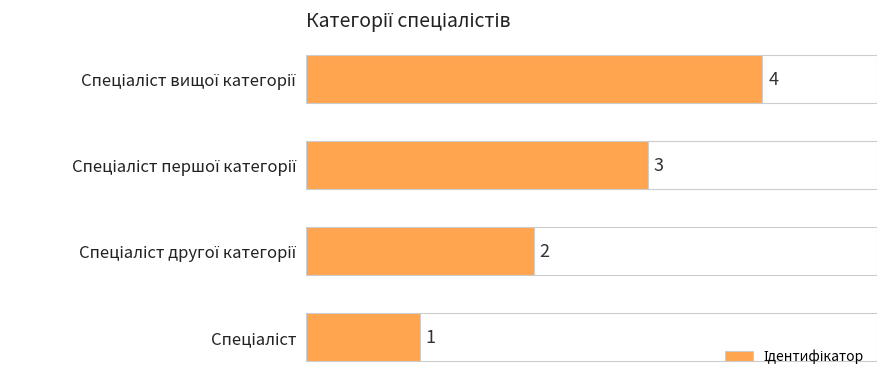

What is the greatest value displayed?

4